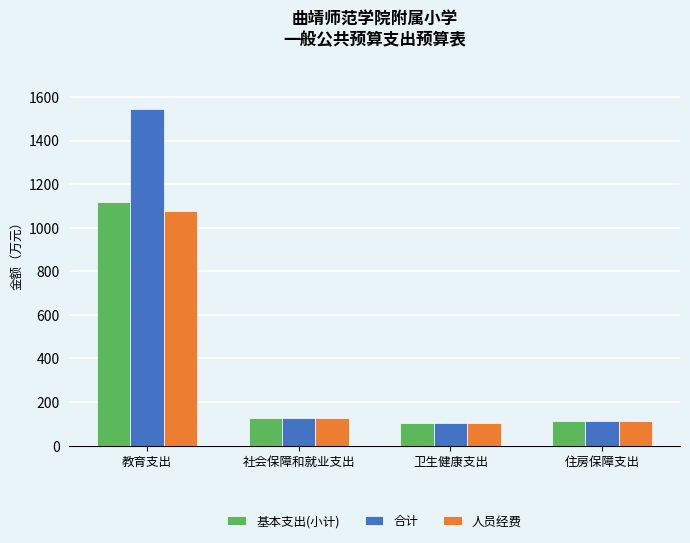

At how many categories does at least one series exceed 381?

1